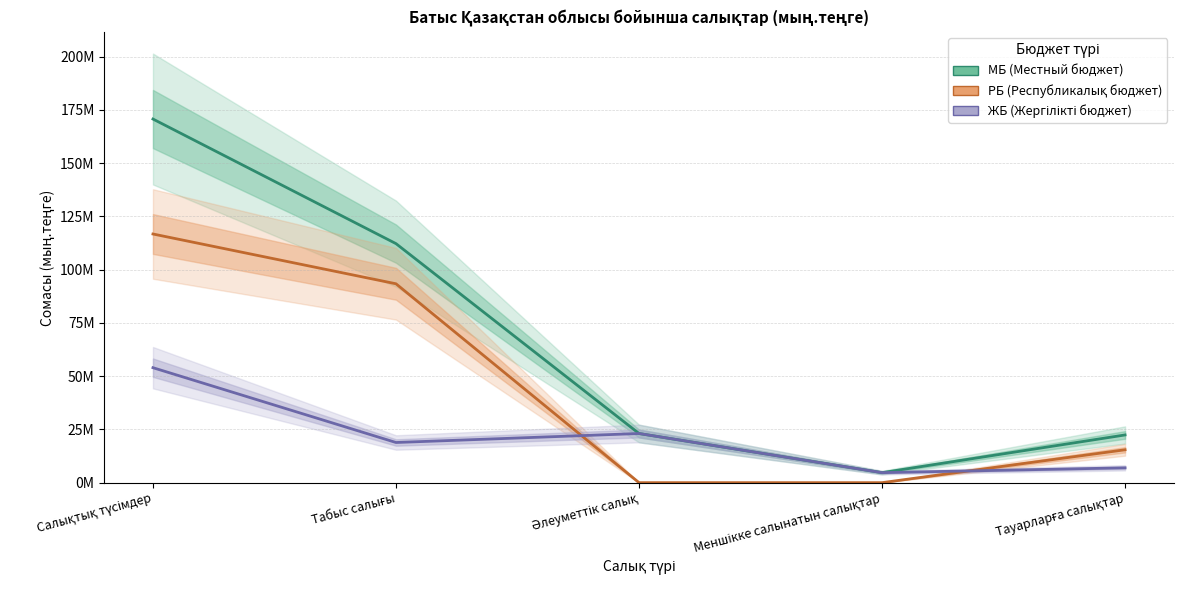

At Әлеуметтік салық, list the series in order from largest to smallest.

МБ (Местный бюджет), ЖБ (Жергілікті бюджет), РБ (Республикалық бюджет)